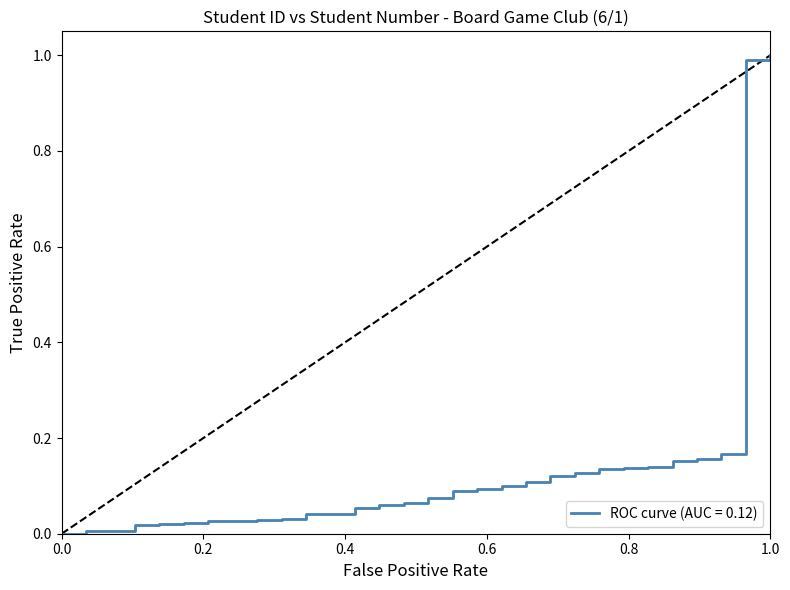

Does the chart display data point markers on the line(s)?

No